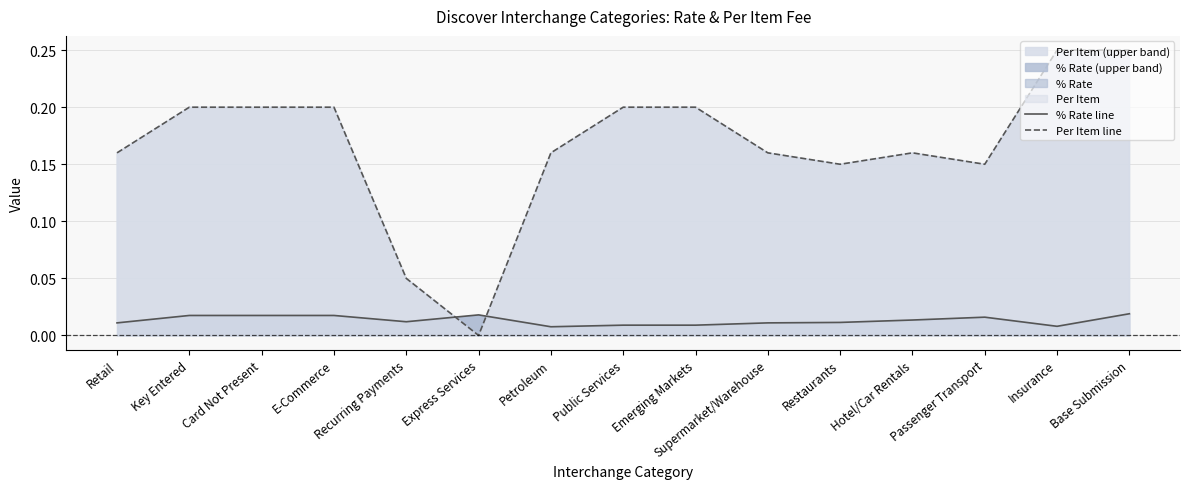

True or false: Per Item line and % Rate line intersect in this chart.

True